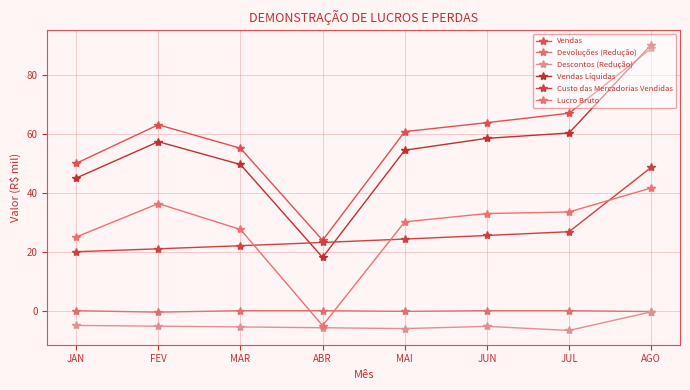

Is this an area chart (filled region under the line)?

No